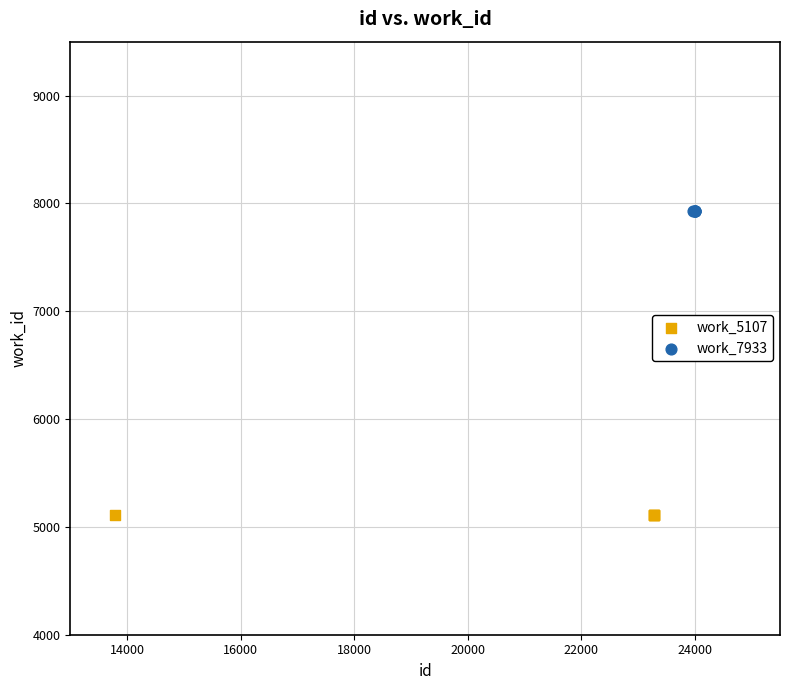

Which series reaches the maximum Y coordinate?

work_7933